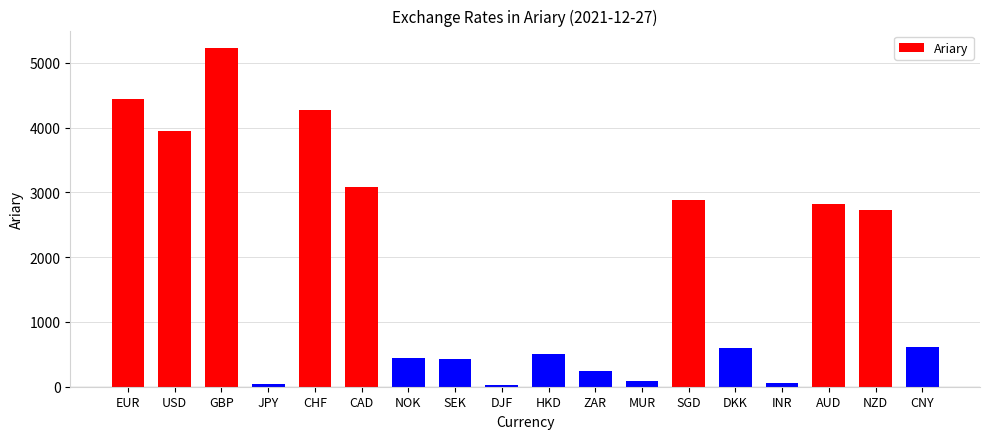

What is the average value?

1805.0